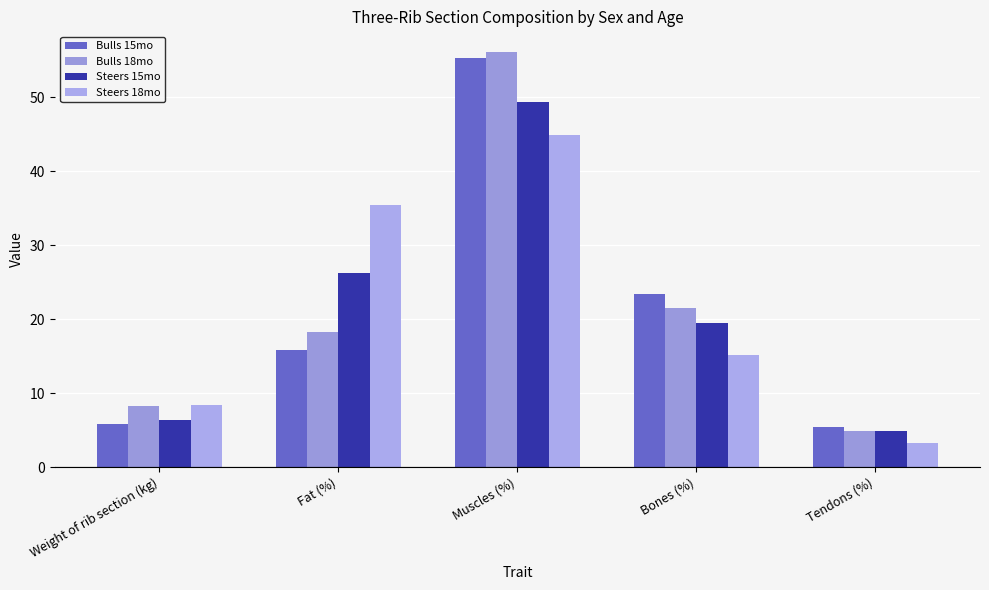

What position from the right is Bones (%)?

2